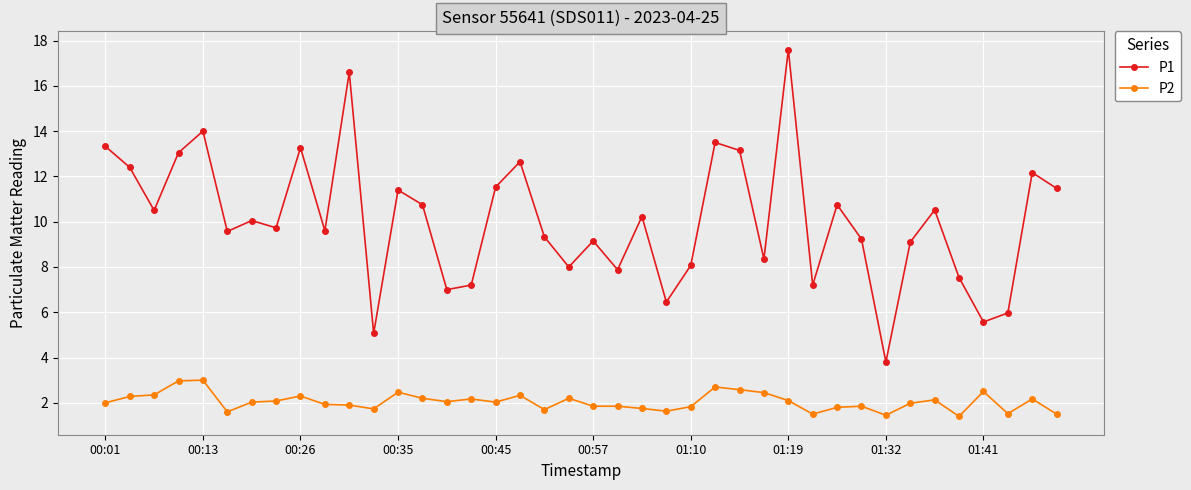

How many series are shown in this chart?

2